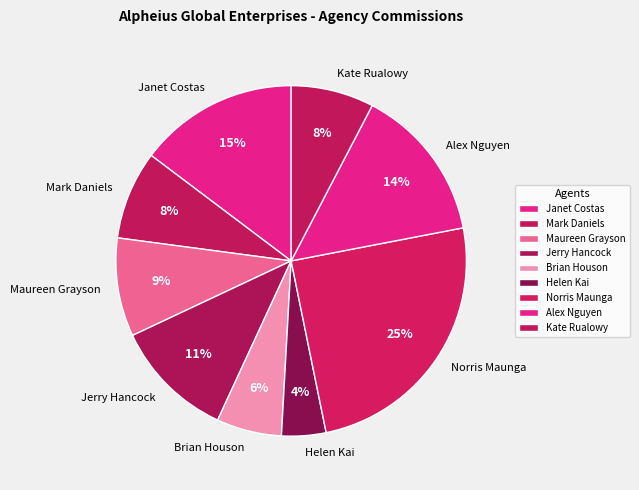

True or false: Helen Kai accounts for 10% of the total.

False